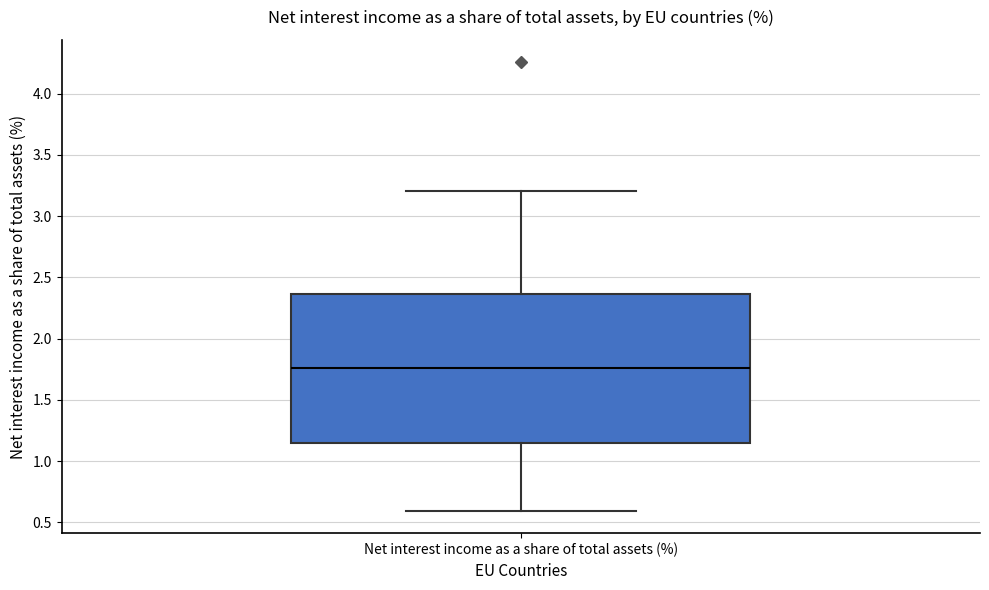

Transcribe this box plot: give where the median line is, the range the box spans, and where the two whiskers end, as read against the y-axis. The values are not printed on the chart, so give them approximately, as read against the axis.

median 1.75, box 1.15 to 2.35, whiskers 0.60 to 3.20